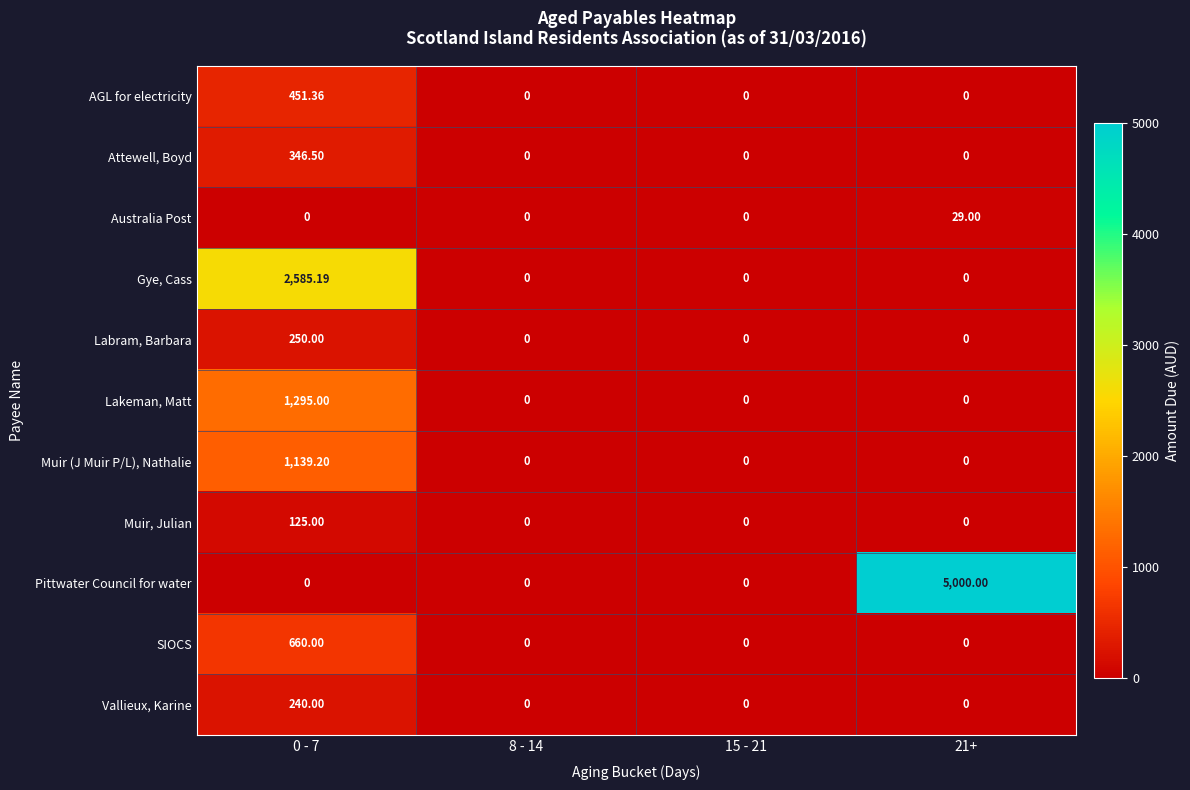

Which series has the widest spread of values?

Pittwater Council for water